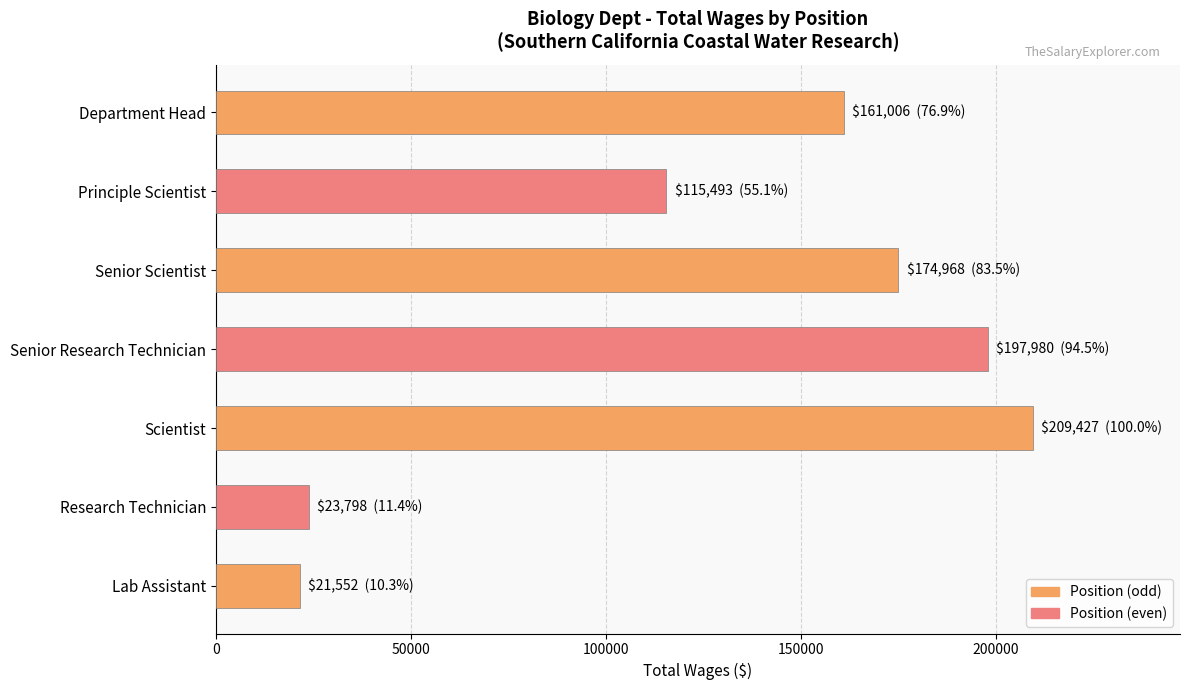

What is the minimum value shown in the chart?

21552.0